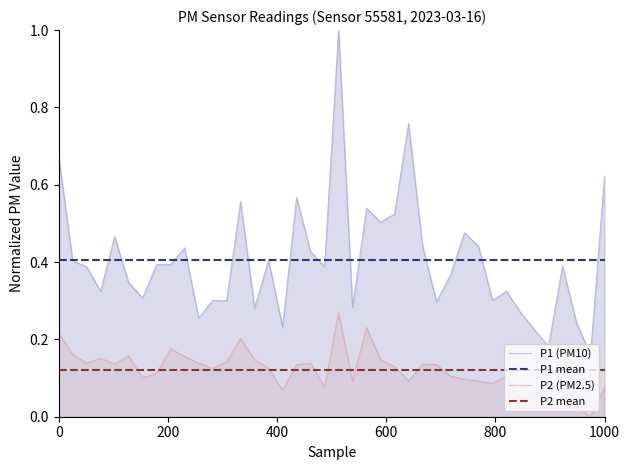

Reading right to left, list all the values displayed in this chart.

P1: 0.6	0.2	0.2	0.4	0.2	0.2	0.3	0.3	0.3	0.4	0.5	0.4	0.3	0.4	0.8	0.5	0.5	0.5	0.3	1.0	0.4	0.4	0.6	0.2	0.4	0.3	0.6	0.3	0.3	0.3	0.4	0.4	0.4	0.3	0.3	0.5	0.3	0.4	0.4	0.7
P2: 0.1	0.0	0.0	0.1	0.0	0.1	0.0	0.1	0.1	0.1	0.1	0.1	0.1	0.1	0.1	0.1	0.1	0.2	0.1	0.3	0.1	0.1	0.1	0.1	0.1	0.1	0.2	0.1	0.1	0.1	0.2	0.2	0.1	0.1	0.2	0.1	0.2	0.1	0.2	0.2